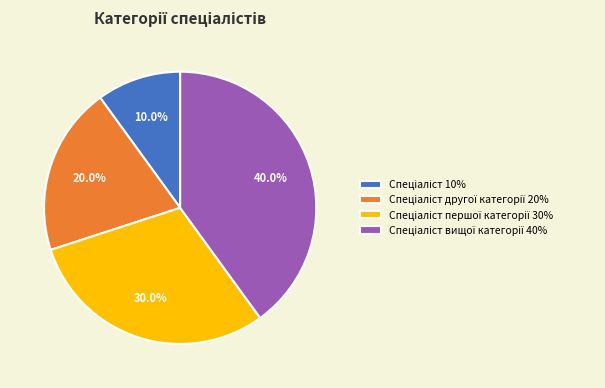

To the nearest percent, what is the difference between the largest and smallest slice percentages?

30%